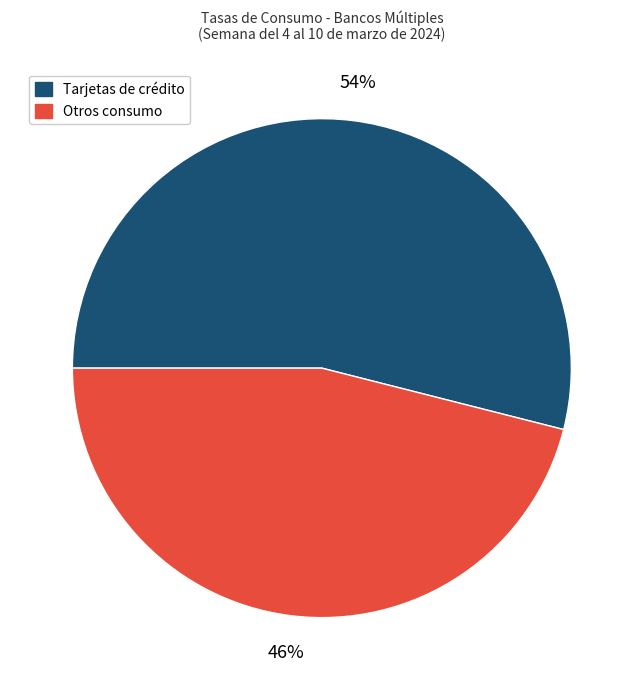

Rank the categories by value from lowest to highest.

Otros consumo, Tarjetas de crédito